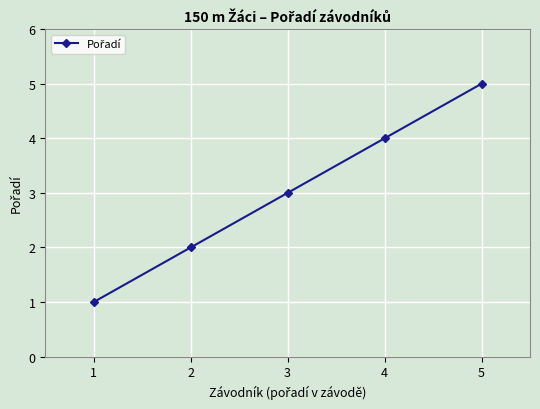

What is the smallest value displayed?

1